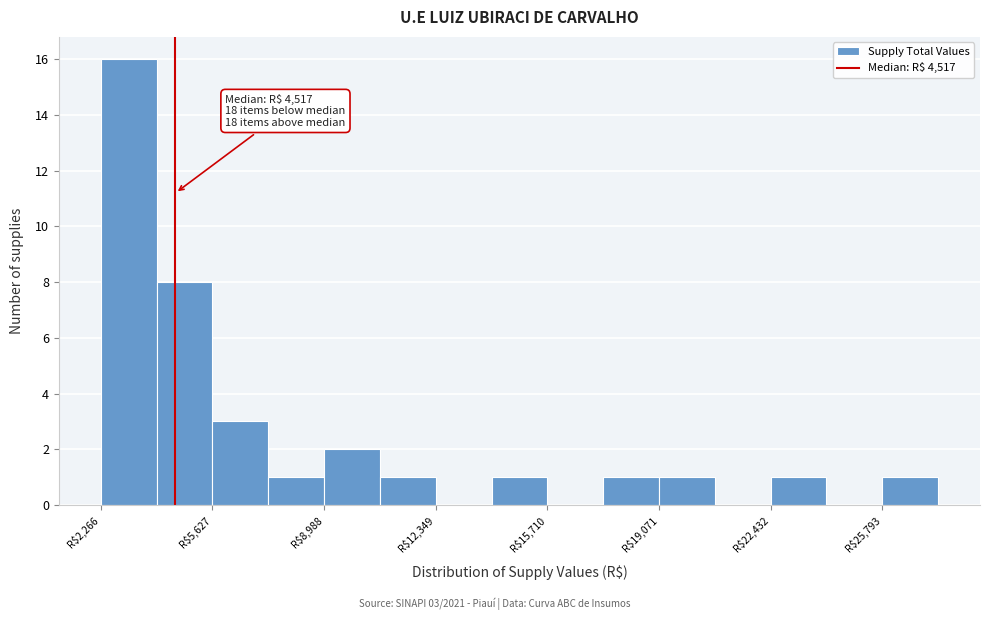

Around what value on the x-axis is the tallest bar? Give the approximate position of its centre, as read against the axis.

3000